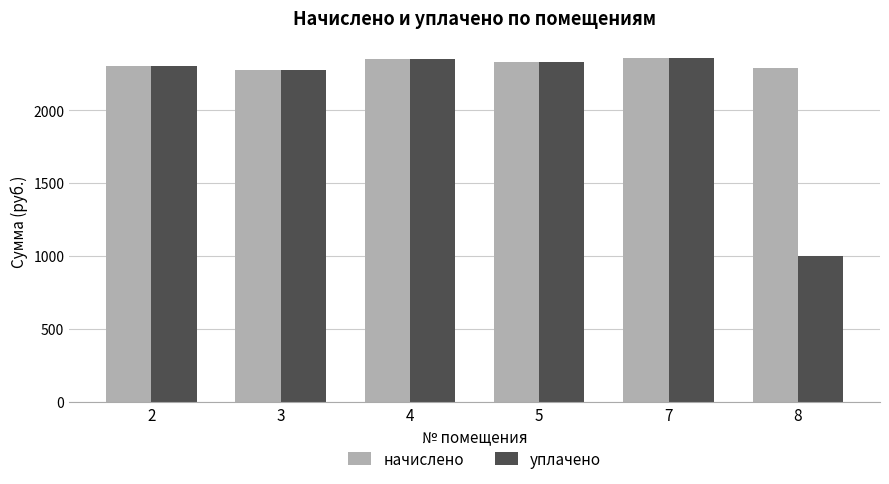

Which series has the largest range (max minus min)?

уплачено